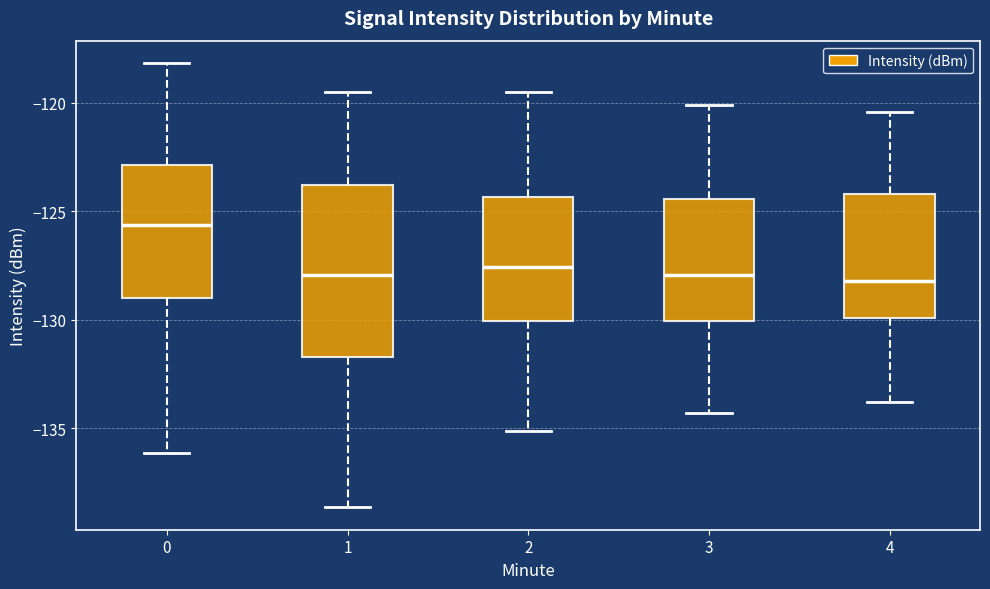

Comparing the boxes themselves (not the whiskers), which one is the tallest?

1